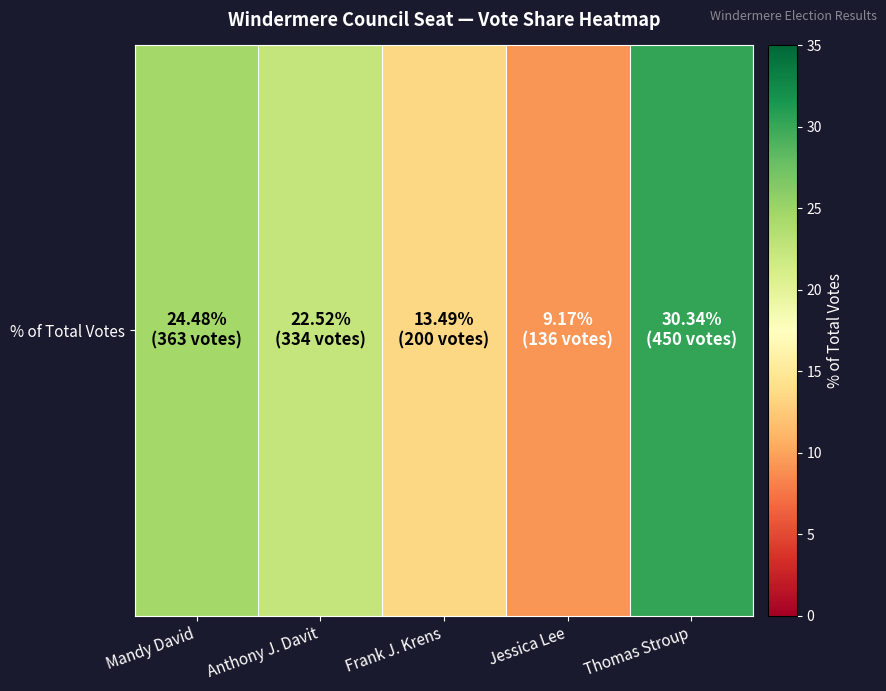

What is the difference between the values at Frank J. Krens and Thomas Stroup?

16.9